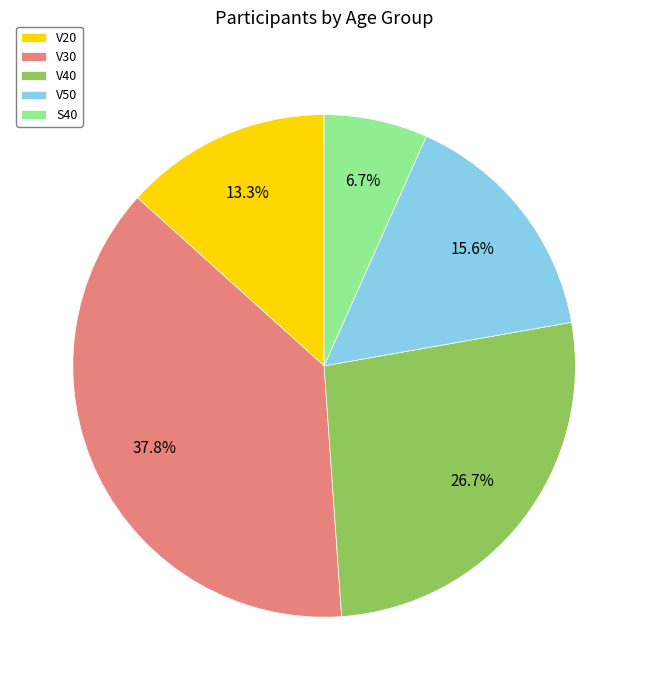

Is there a majority slice in this chart?

No